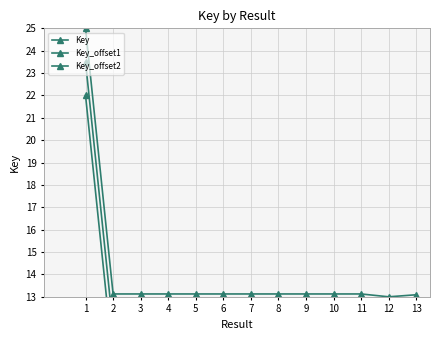

What is the spread (max minus min) of values at 8?

3.0